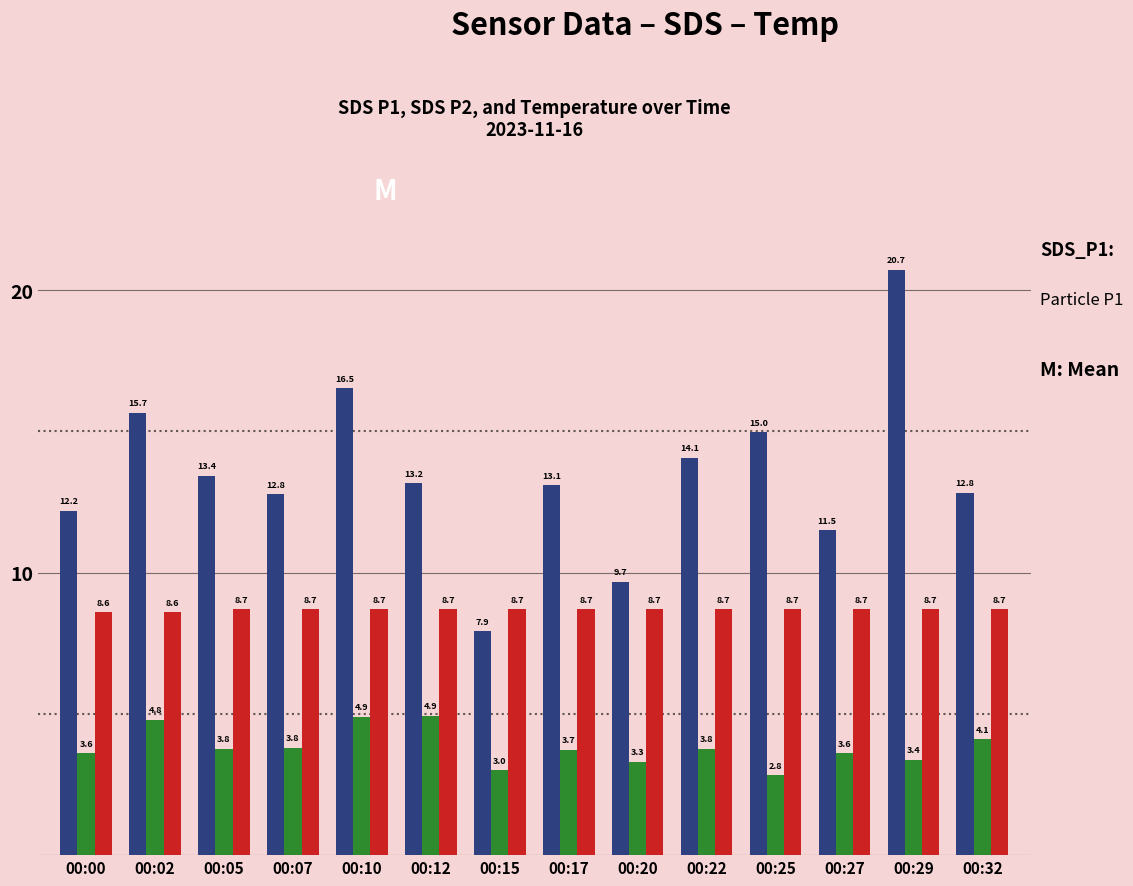

What is the maximum value shown in the chart?

20.7